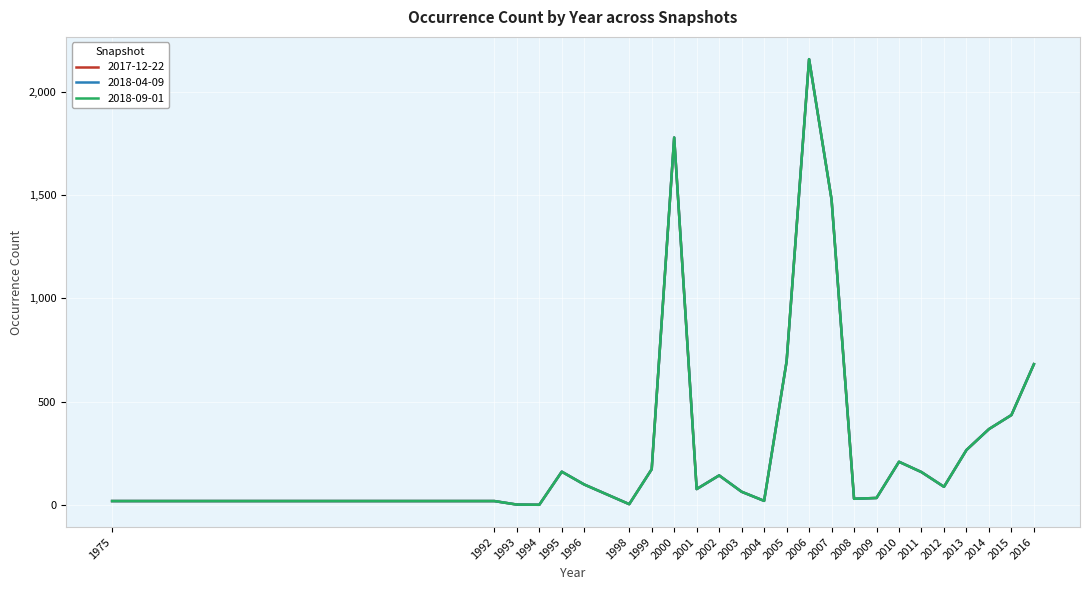

Does the chart have visible grid lines?

Yes